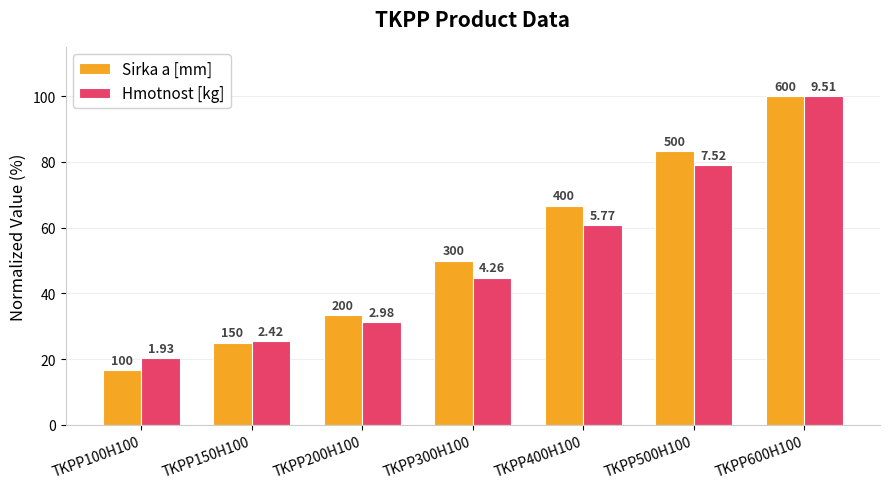

How many bars are there in each group?

2